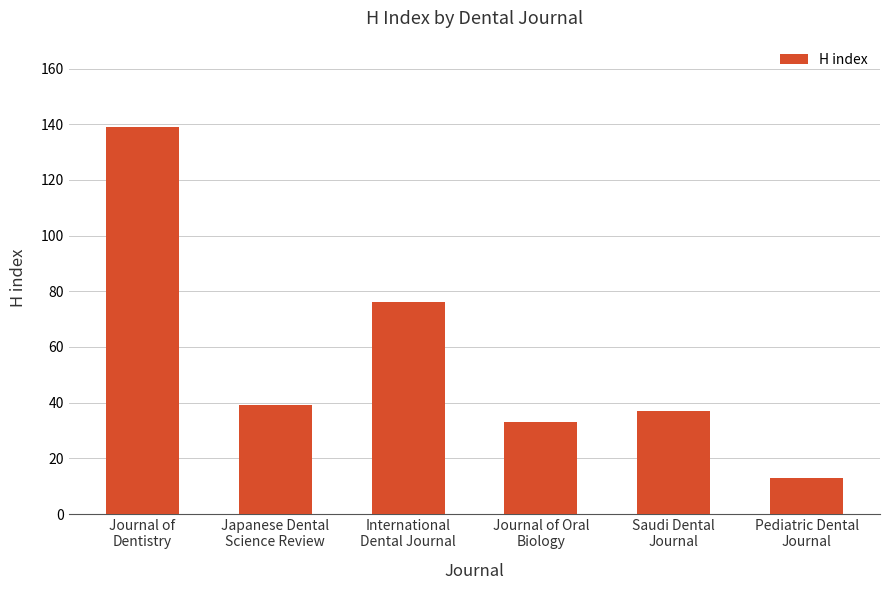

What is the label of the 2nd bar from the left?

Japanese Dental
Science Review